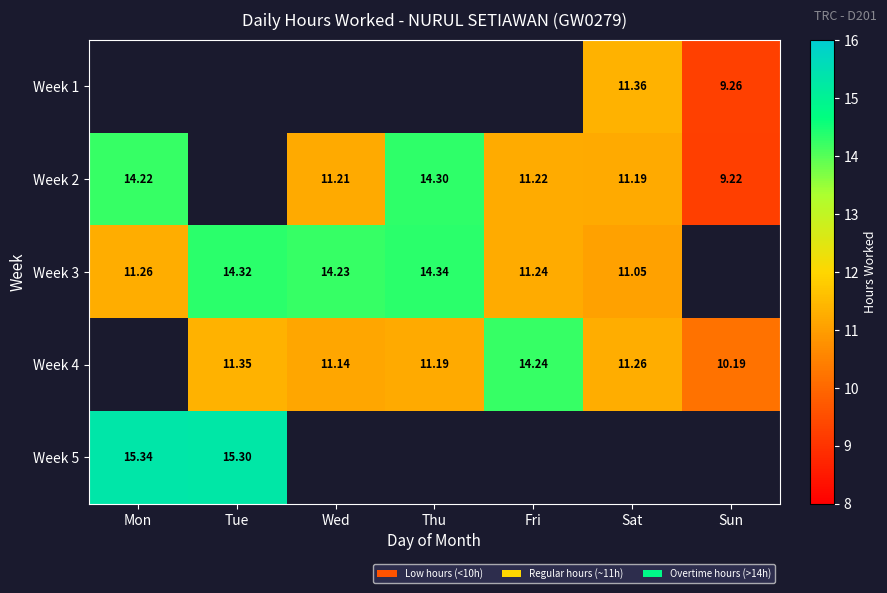

Between Thu and Fri, which is larger?

Fri